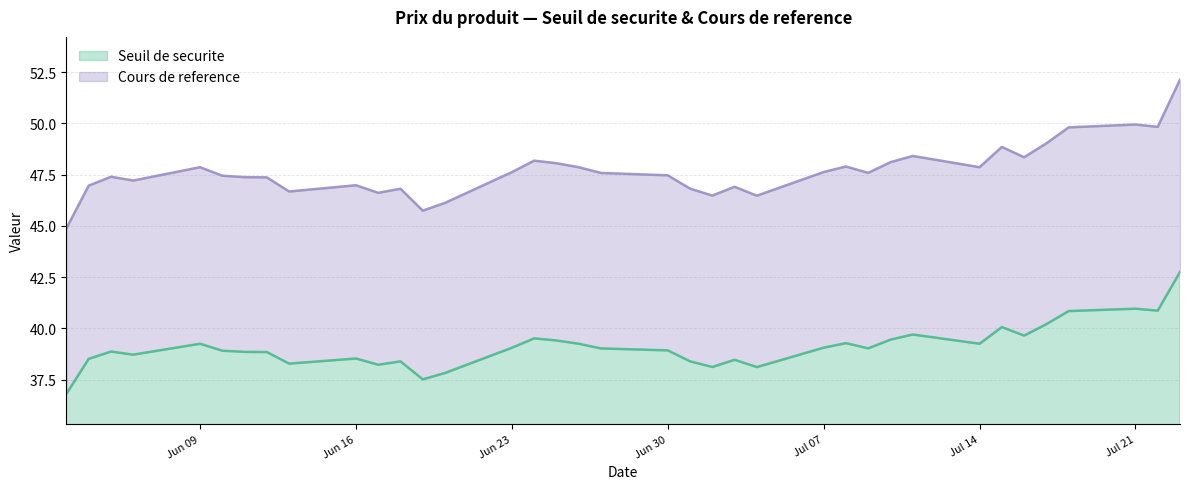

At which label is Cours de reference closest to 48?

2025-06-25